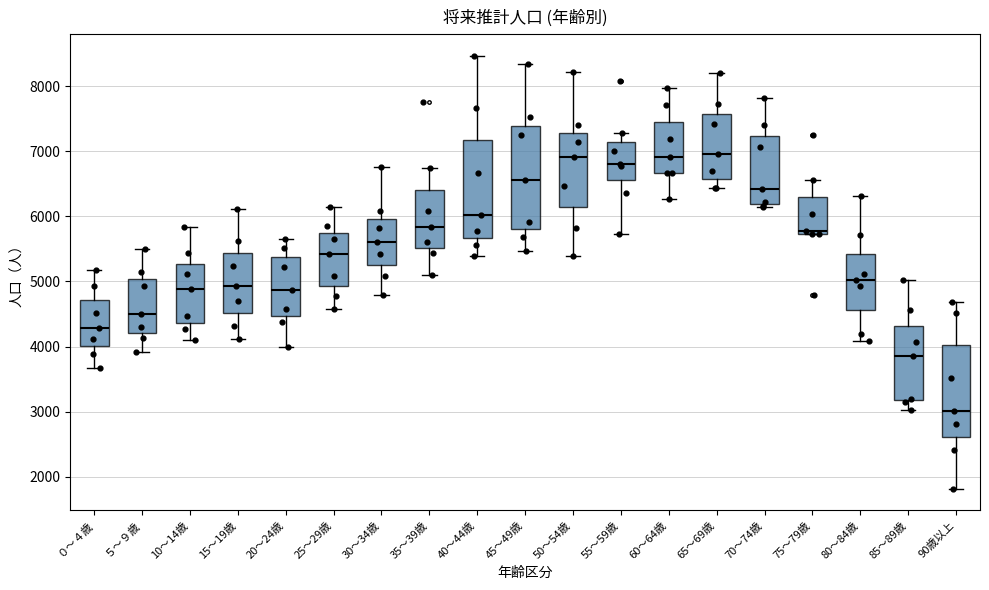

Reading left to right, read every box against the y-axis: the position of its median line, the range the box covers, and the ends of its whiskers. The values are not printed on the chart, so give them approximately, as read against the axis.

０～４歳: median 4300, box 4000 to 4700, whiskers 3700 to 5200
５～９歳: median 4500, box 4200 to 5000, whiskers 3900 to 5500
10～14歳: median 4900, box 4400 to 5300, whiskers 4100 to 5800
15～19歳: median 4900, box 4500 to 5400, whiskers 4100 to 6100
20～24歳: median 4900, box 4500 to 5400, whiskers 4000 to 5700
25～29歳: median 5400, box 4900 to 5800, whiskers 4600 to 6100
30～34歳: median 5600, box 5300 to 6000, whiskers 4800 to 6800
35～39歳: median 5800, box 5500 to 6400, whiskers 5100 to 6700
40～44歳: median 6000, box 5700 to 7200, whiskers 5400 to 8500
45～49歳: median 6600, box 5800 to 7400, whiskers 5500 to 8300
50～54歳: median 6900, box 6100 to 7300, whiskers 5400 to 8200
55～59歳: median 6800, box 6600 to 7200, whiskers 5700 to 7300
60～64歳: median 6900, box 6700 to 7500, whiskers 6300 to 8000
65～69歳: median 7000, box 6600 to 7600, whiskers 6400 to 8200
70～74歳: median 6400, box 6200 to 7200, whiskers 6100 to 7800
75～79歳: median 5800, box 5700 to 6300, whiskers 5700 to 6600
80～84歳: median 5000, box 4600 to 5400, whiskers 4100 to 6300
85～89歳: median 3800, box 3200 to 4300, whiskers 3000 to 5000
90歳以上: median 3000, box 2600 to 4000, whiskers 1800 to 4700